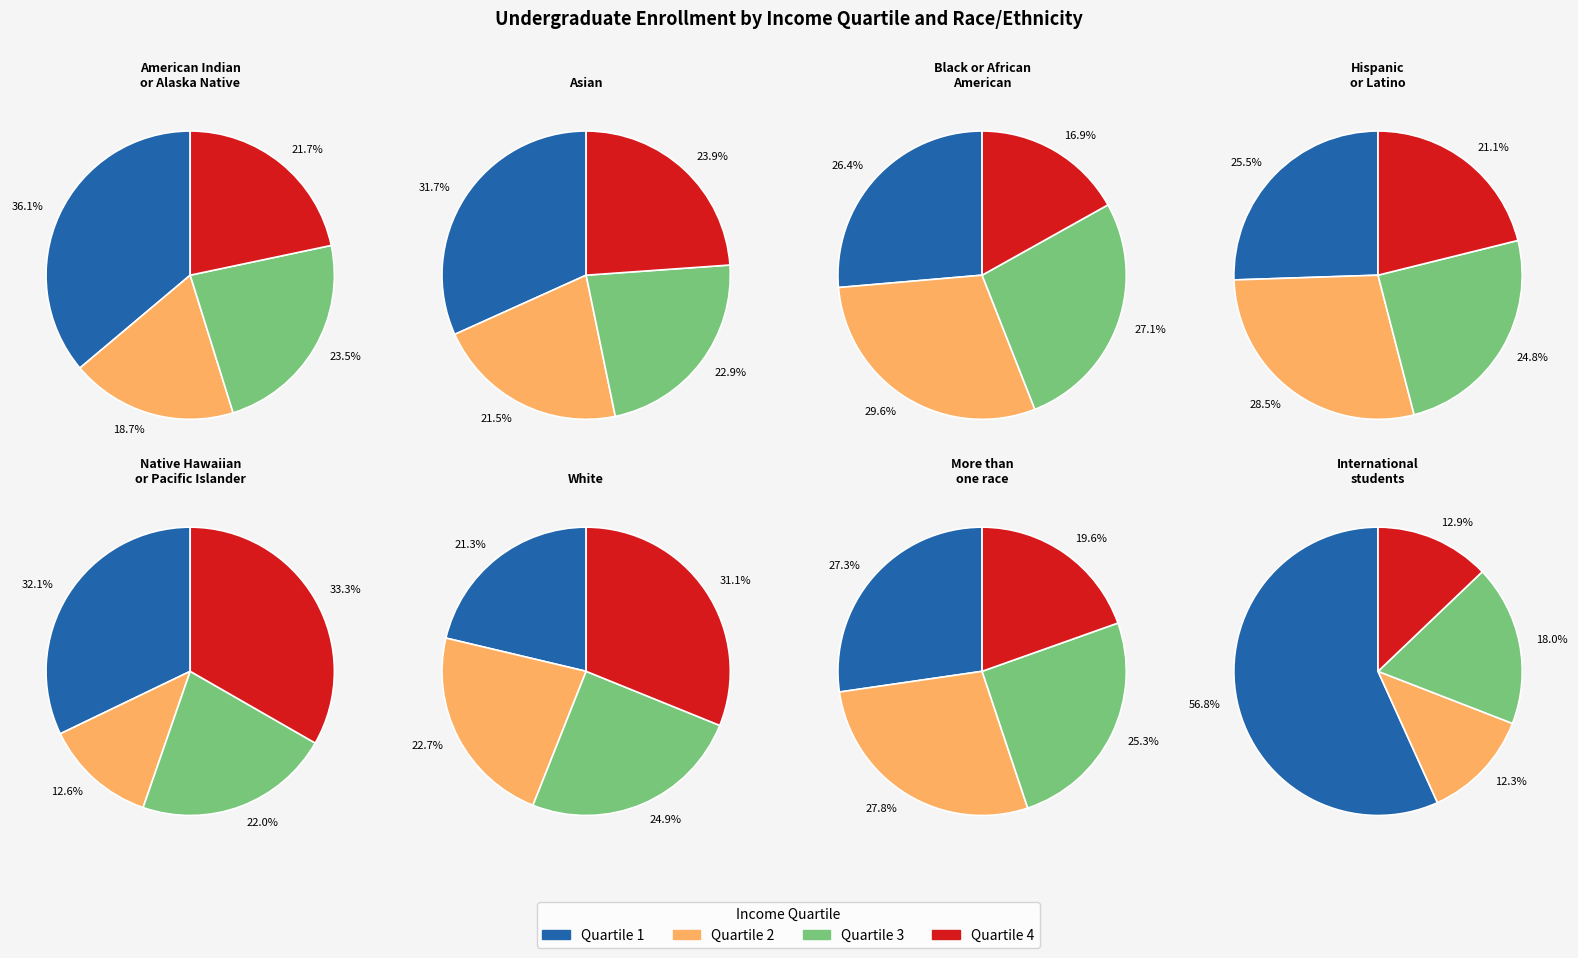

Rank the series by their maximum value, from lowest to highest.

Quartile 3, Quartile 2, Quartile 4, Quartile 1